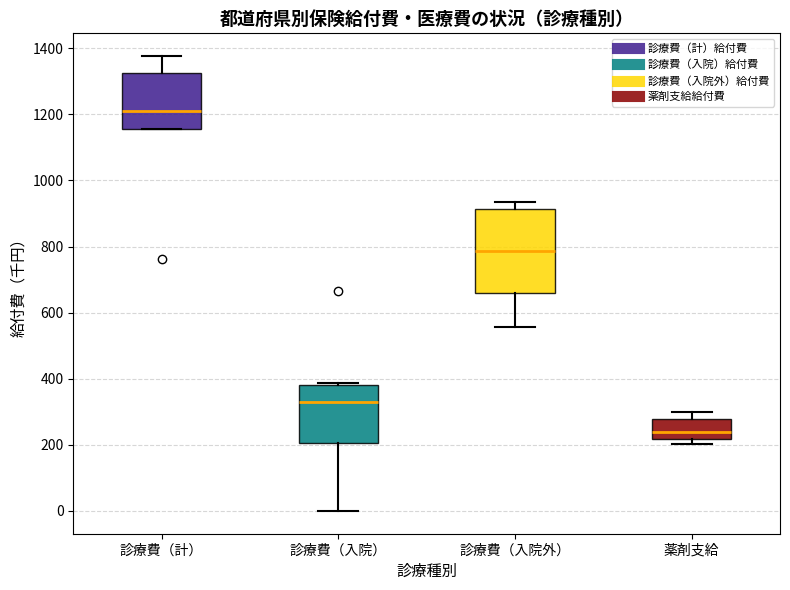

Where is the lower edge of the box for 診療費（入院外） on the y-axis? The values are not printed on the chart, so give them approximately, as read against the axis.

660